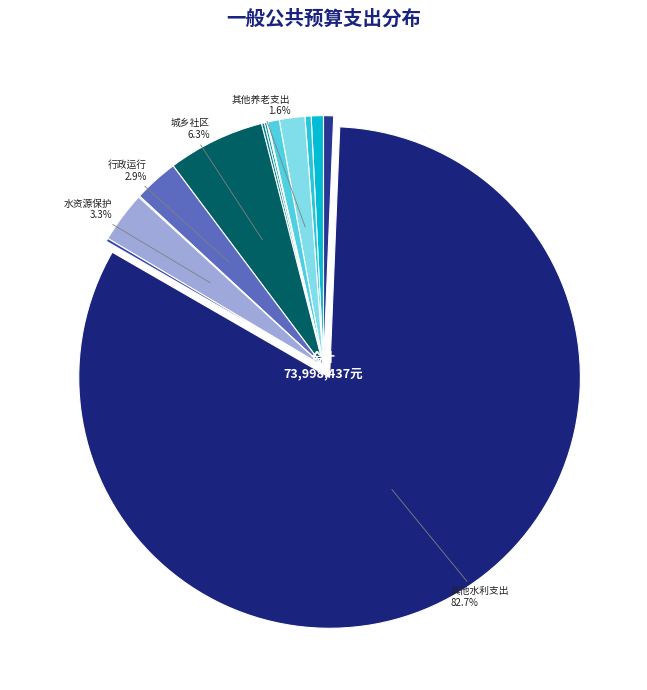

Which slice is the largest?

其他水利支出